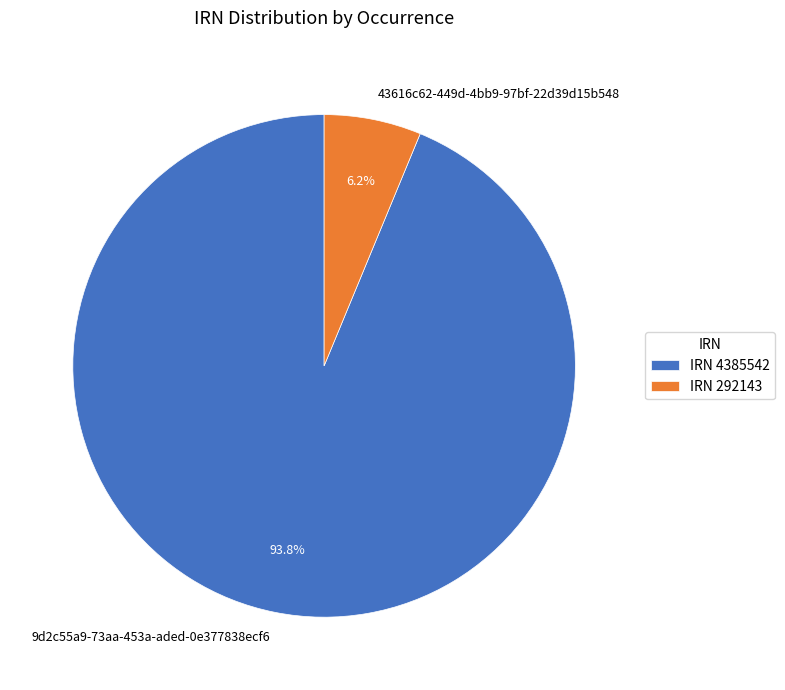

Which has a higher value, 43616c62-449d-4bb9-97bf-22d39d15b548 or 9d2c55a9-73aa-453a-aded-0e377838ecf6?

9d2c55a9-73aa-453a-aded-0e377838ecf6